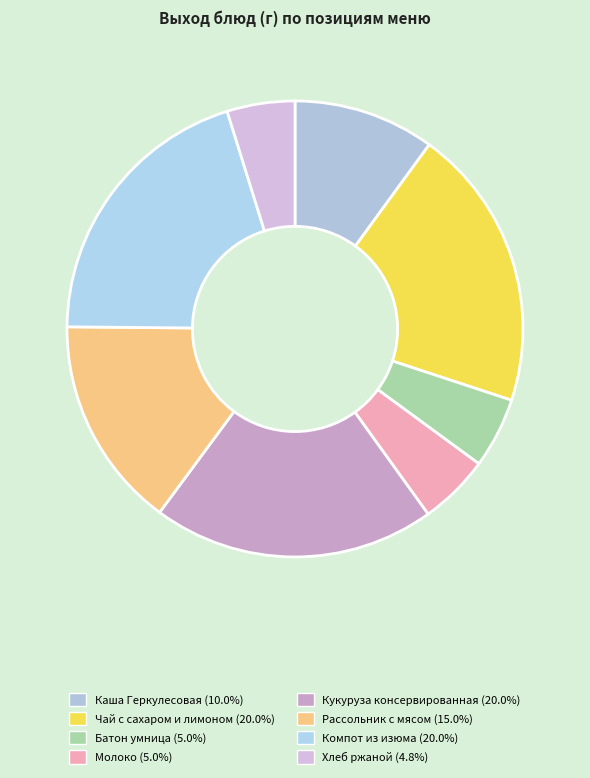

Is there a majority slice in this chart?

No